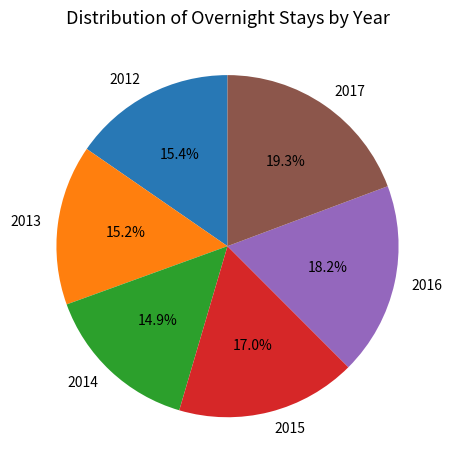

Count the number of slices in the pie.

6